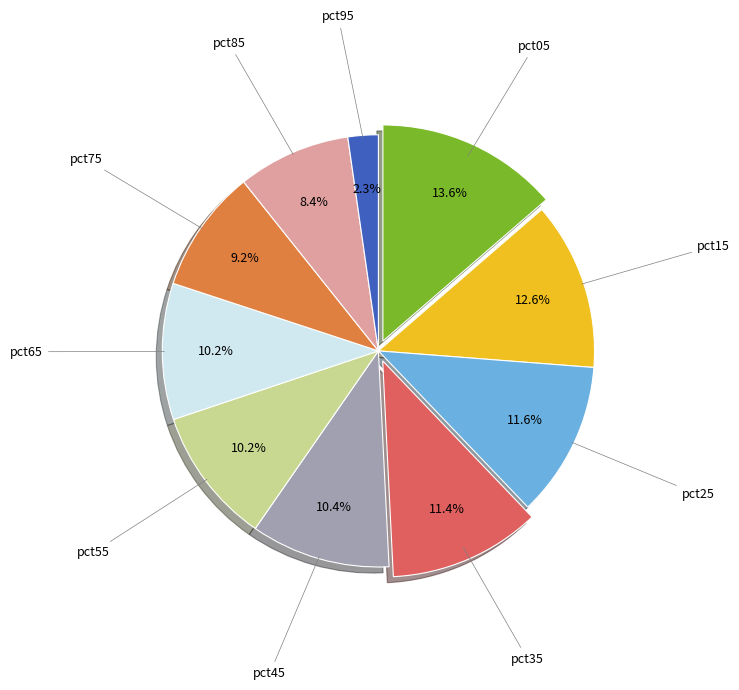

How many slices are in this pie chart?

10